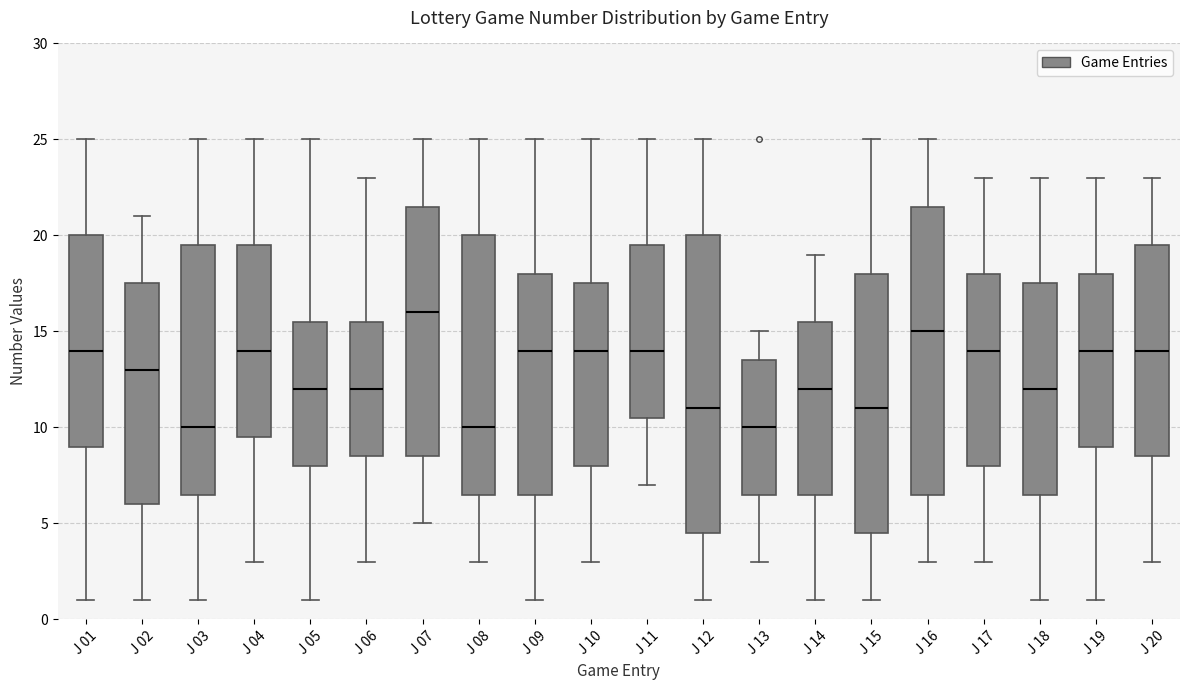

Which box is the tallest, from its lower edge to its upper edge?

J 12